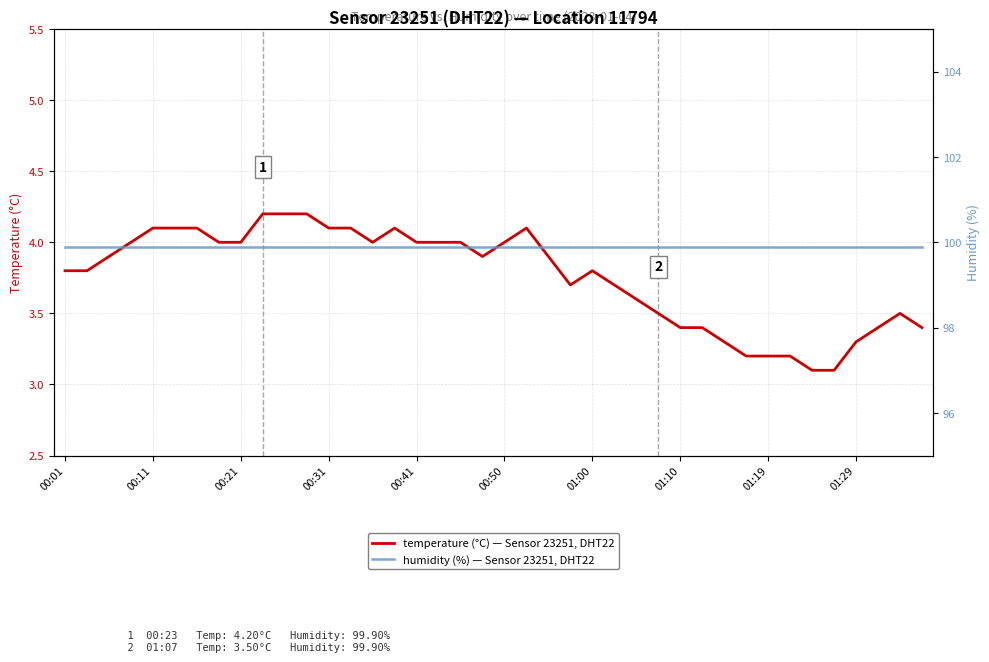

List the series in order of their overall mean, lowest first.

temperature, humidity